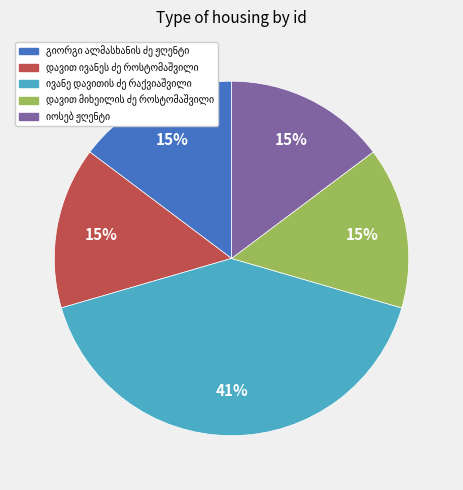

How many slices are in this pie chart?

5